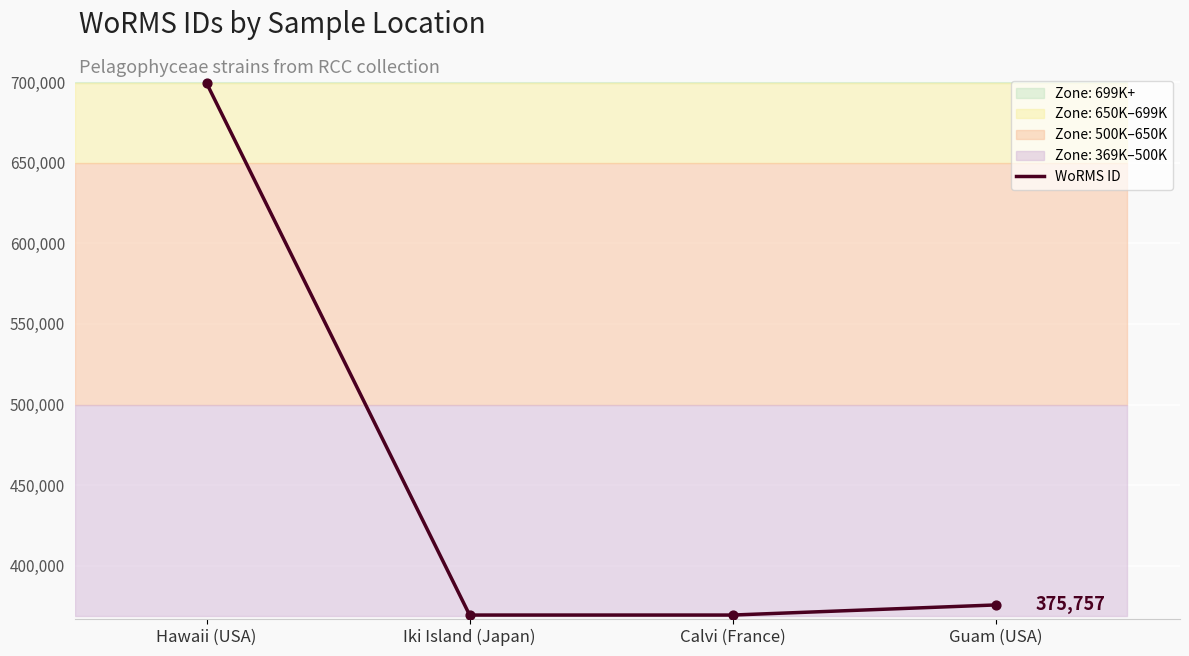

What is the ratio of the value at Hawaii (USA) to the value at Calvi (France)?

1.9